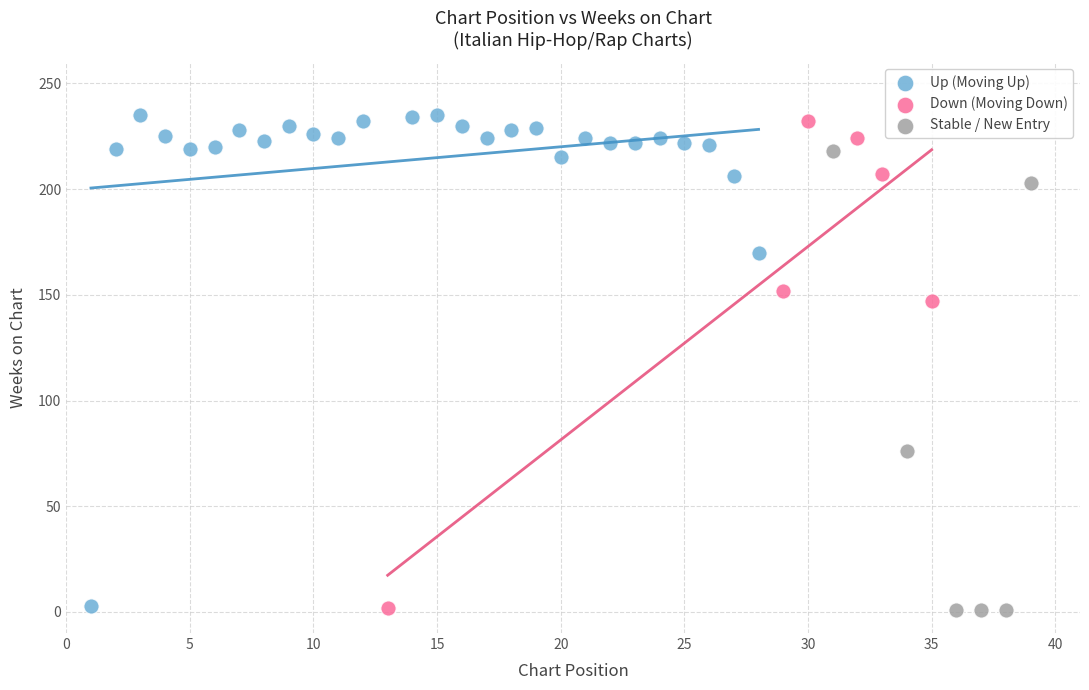

Which series has the widest spread of Y values?

Up (Moving Up)